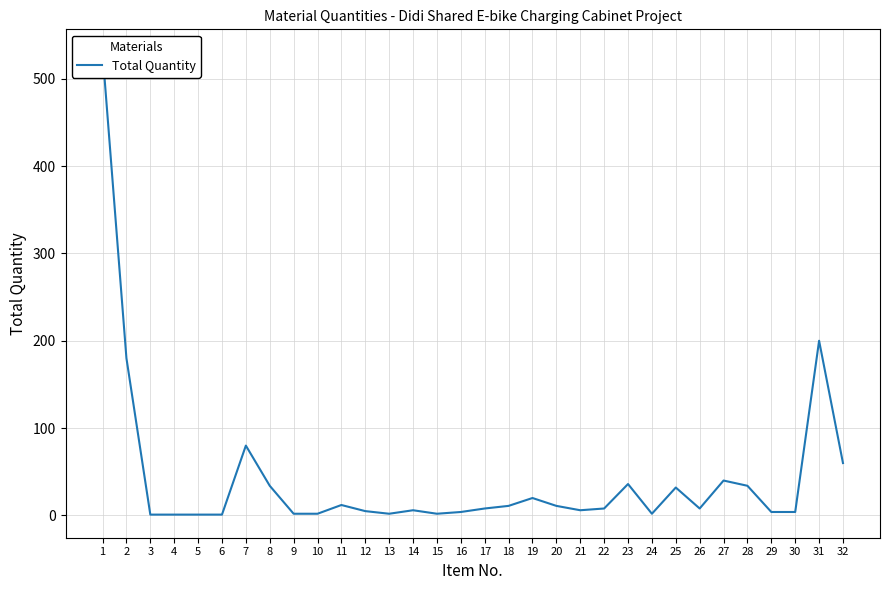

How many points are higher than both their immediate neighbors (excluding endpoints)?

8